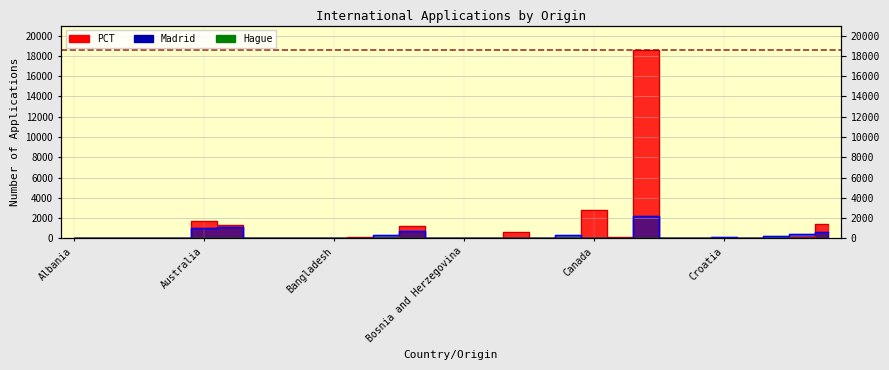

True or false: PCT_line has a value of 53 at 28.

False